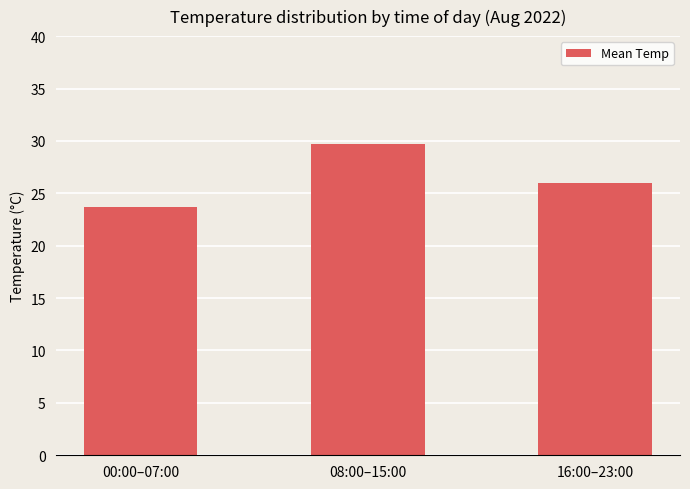

At which label does the data first exceed 26?

08:00–15:00